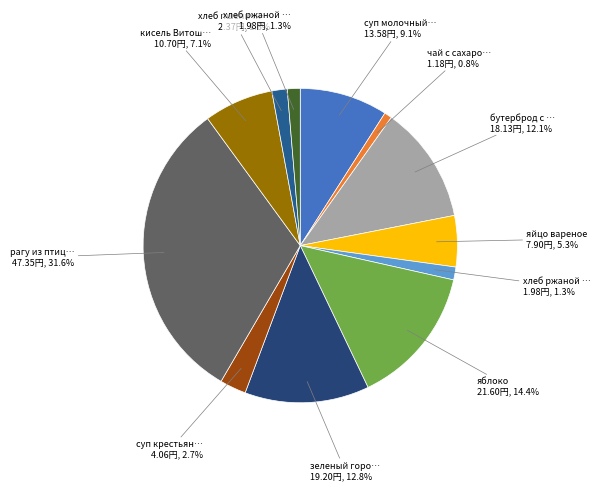

Count the number of slices in the pie.

12